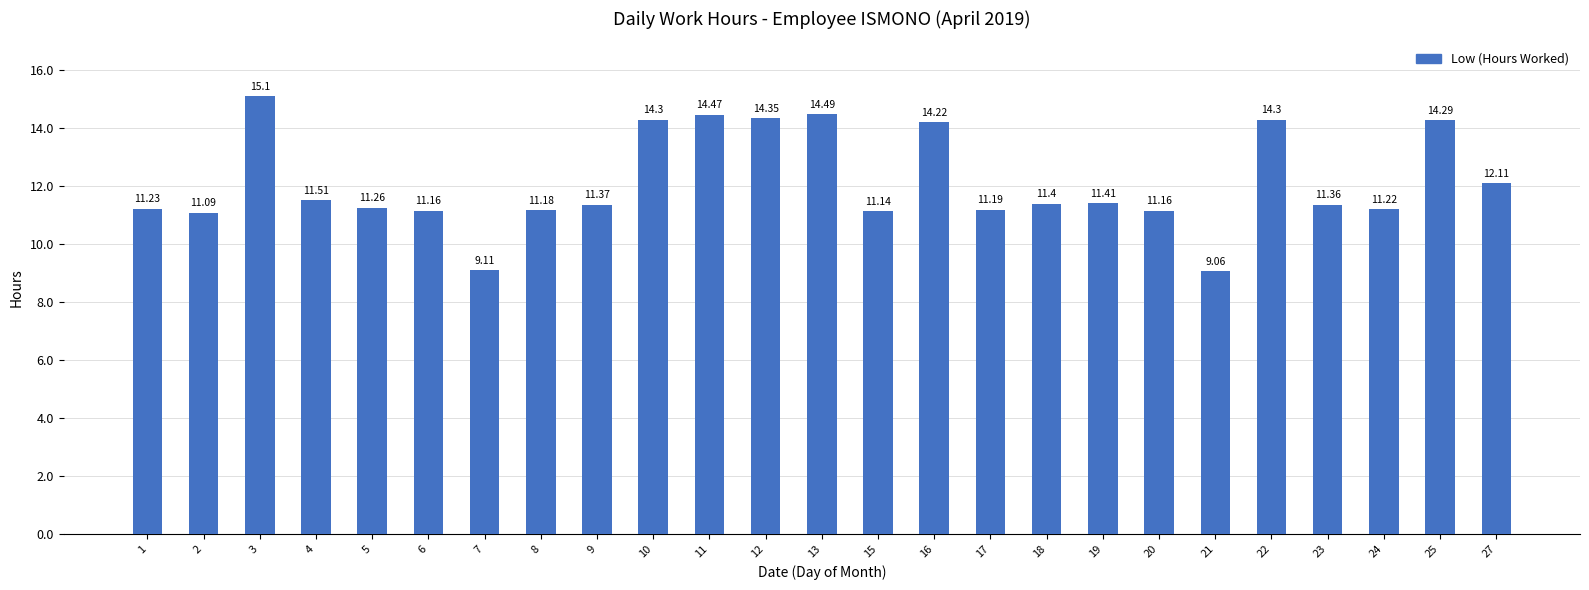

What is the average value?

12.1